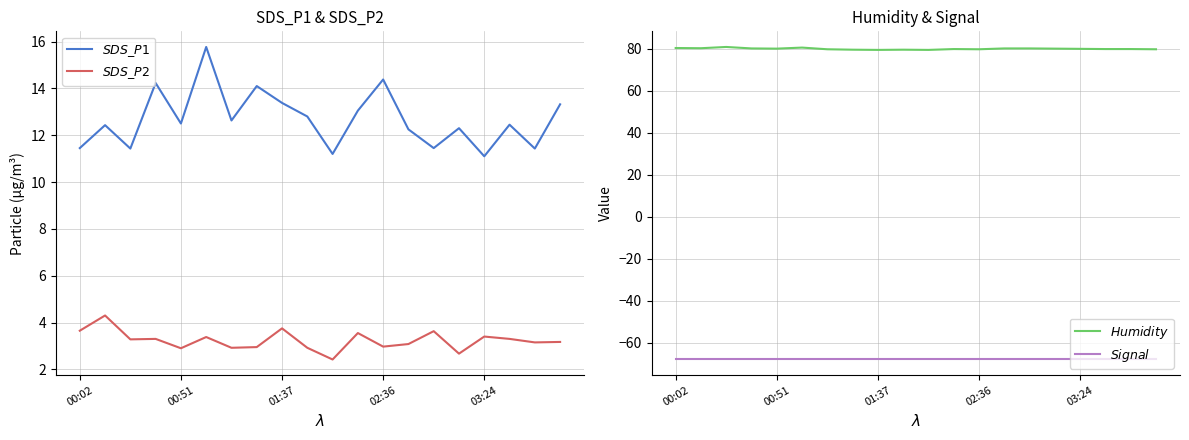

Read the $Humidity$ value at 10.

79.4